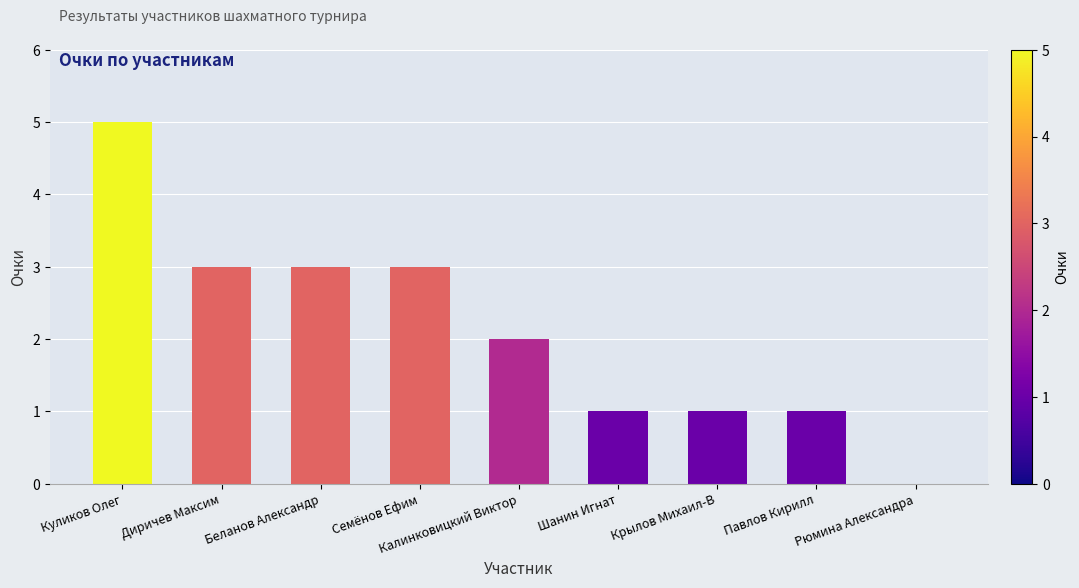

What is the sum of all values?

19